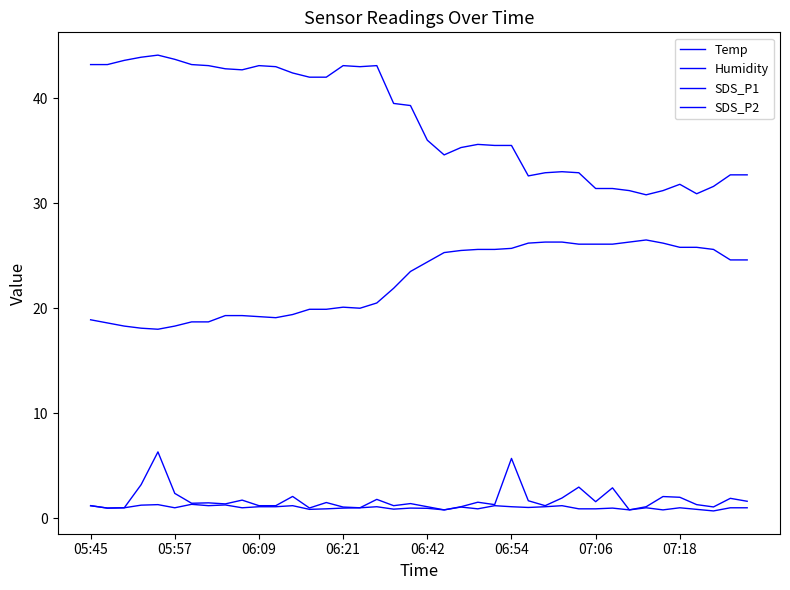

What is the minimum value shown in the chart?

0.7